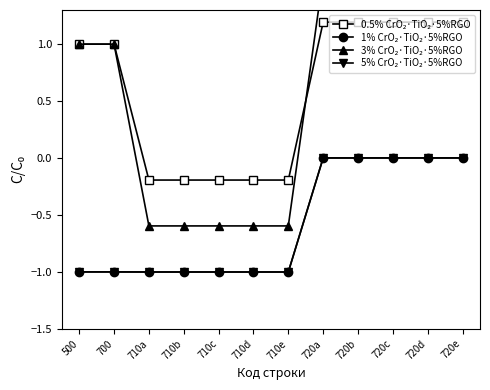

What is the difference between the highest and lowest values at 720d?

1.6